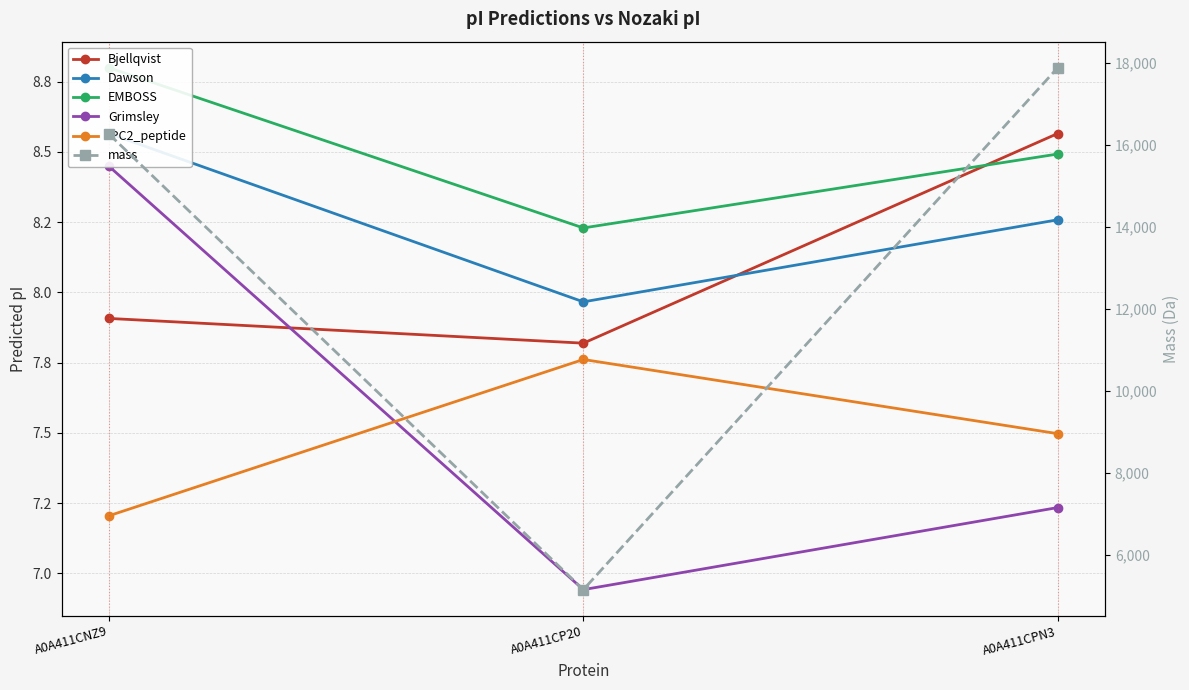

At which label is mass closest to 11523?

A0A411CNZ9